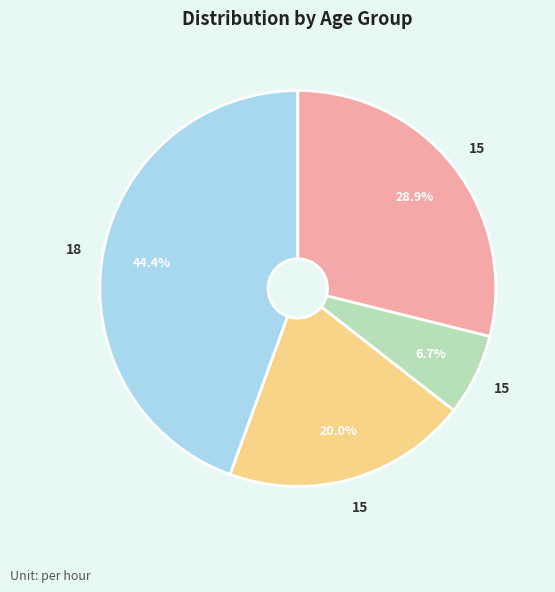

Is there a majority slice in this chart?

No